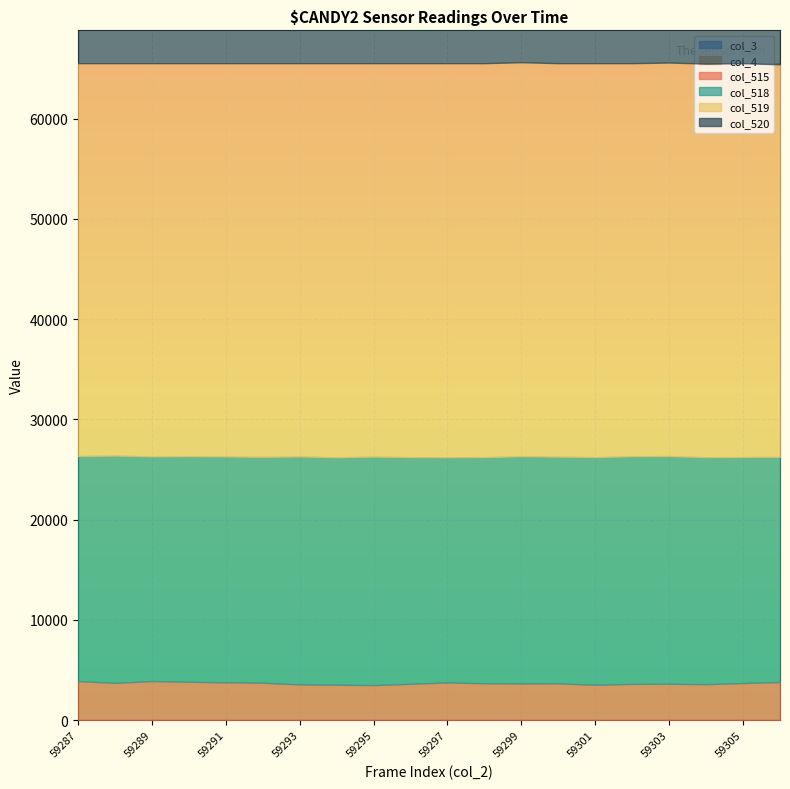

List the series in order of their peak value, highest first.

col_520, col_519, col_518, col_515, col_3, col_4